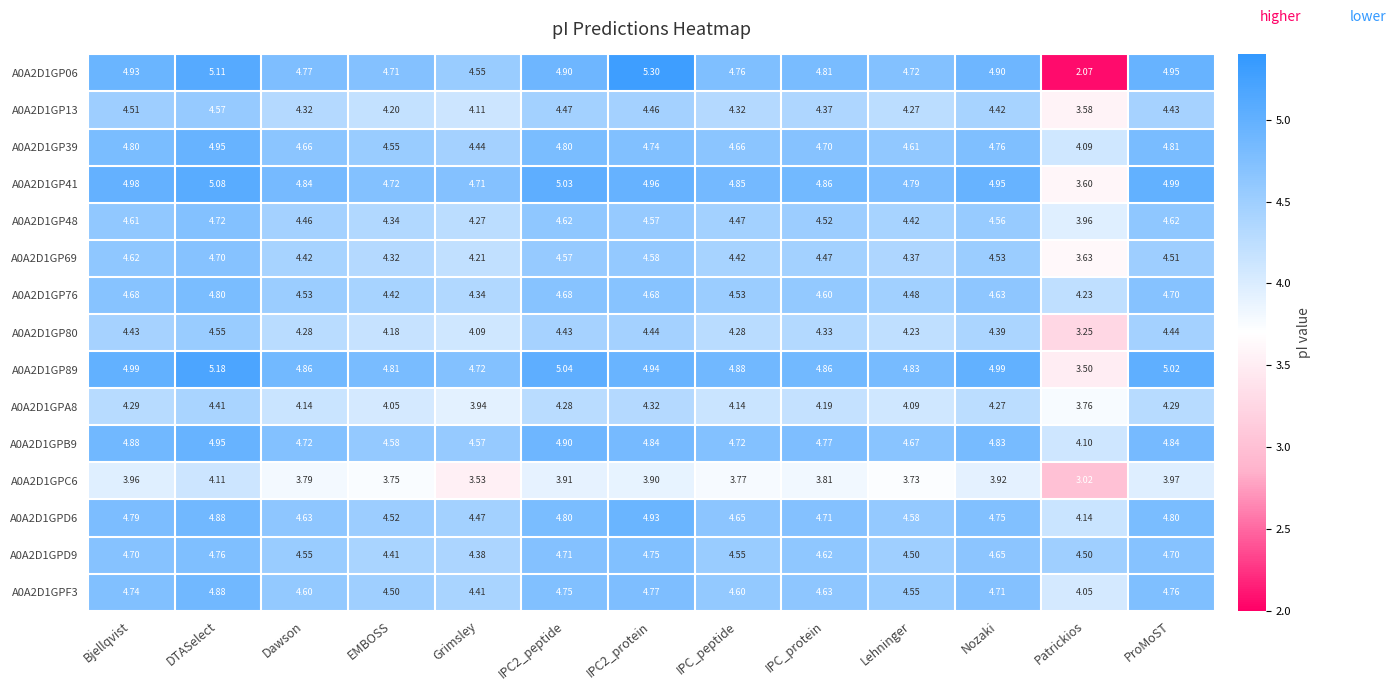

Which category has the highest value in the A0A2D1GP13 series?

DTASelect